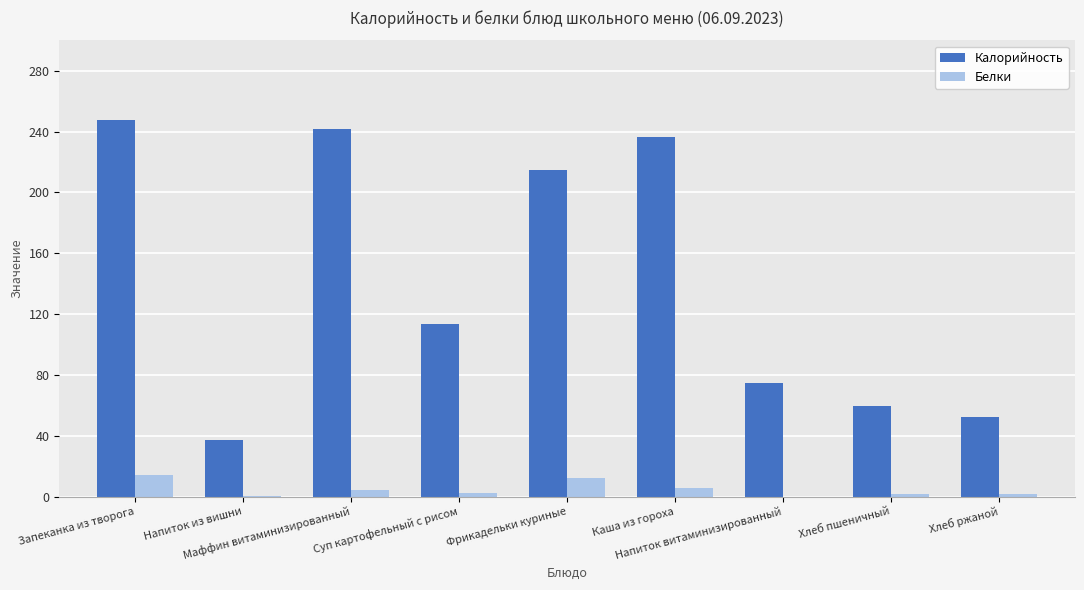

How many categories are shown in the chart?

9